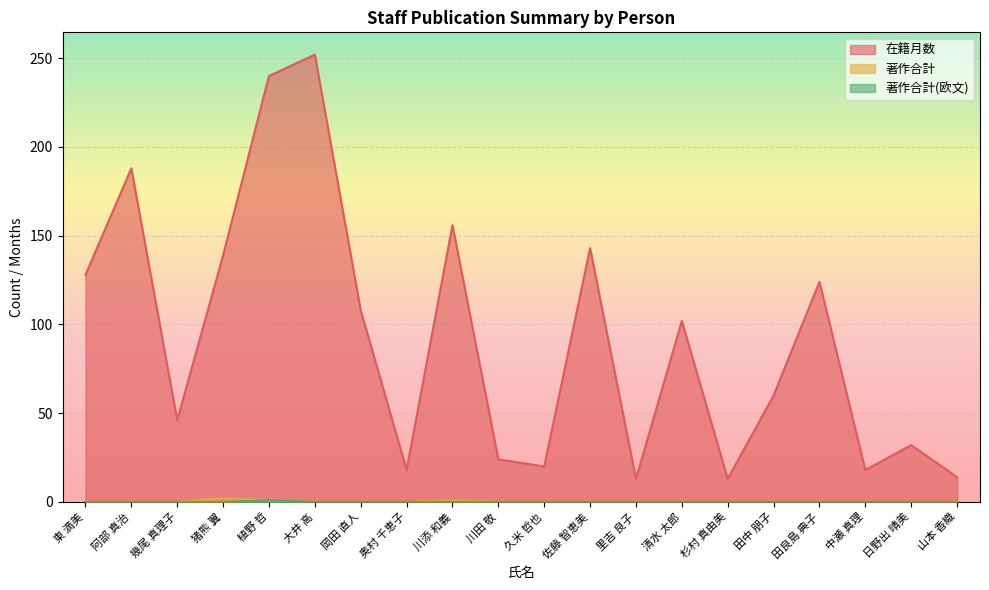

How many values in 著作合計 are above zero?

3